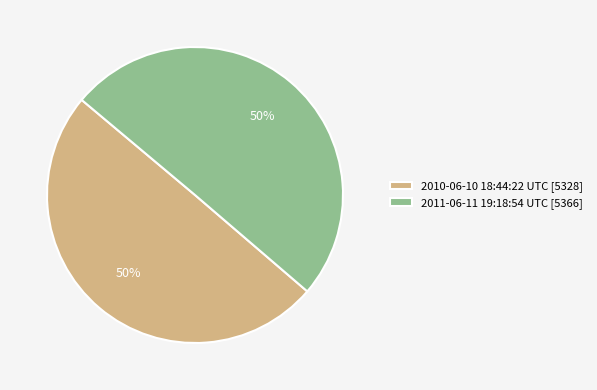

What is the ratio of the value at 2011-06-11 19:18:54 UTC [5366] to the value at 2010-06-10 18:44:22 UTC [5328]?

1.0